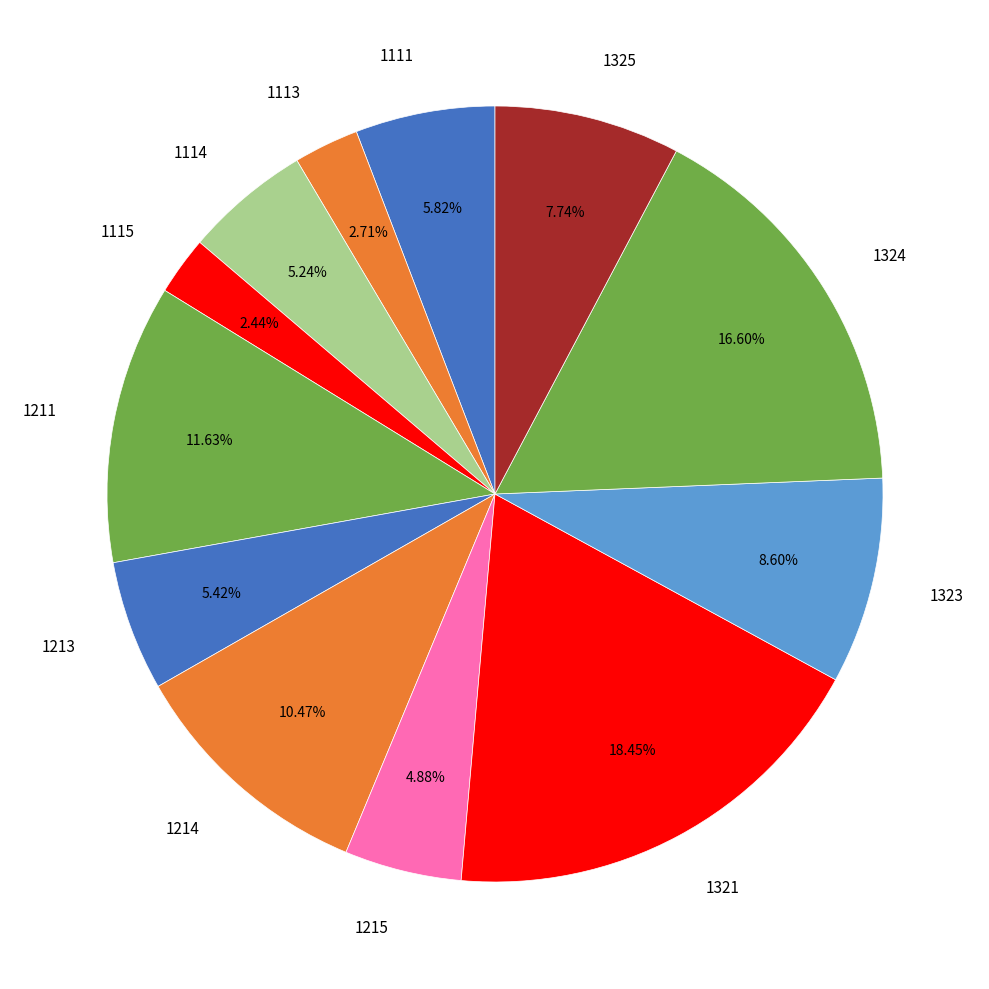

To the nearest percent, what percentage of the pie is 1111?

6%